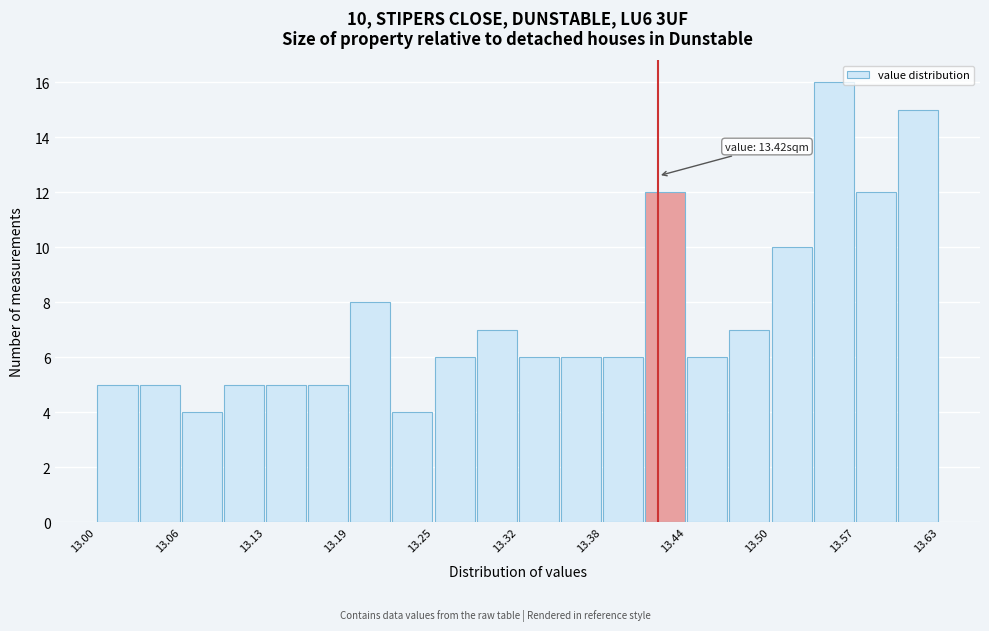

Around what value on the x-axis is the tallest bar? Give the approximate position of its centre, as read against the axis.

13.55